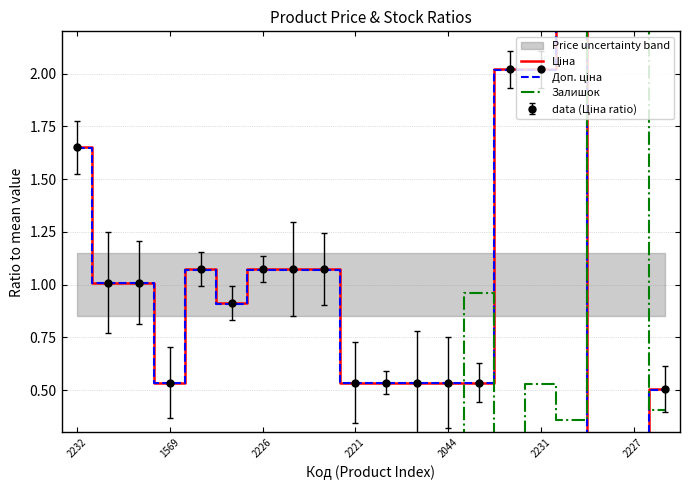

At how many categories does at least one series exceed 8?

1